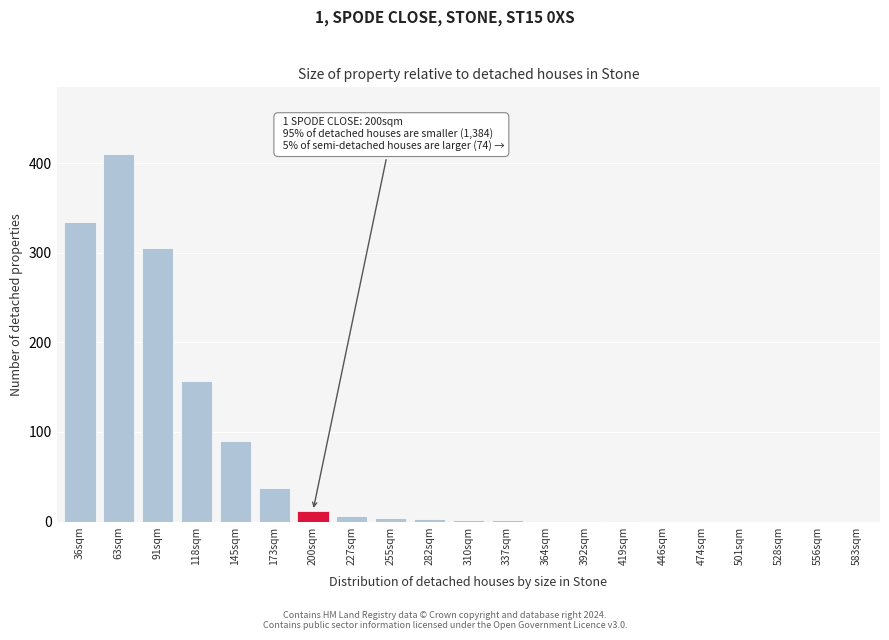

What is the change in value from 63sqm to 501sqm?

-411